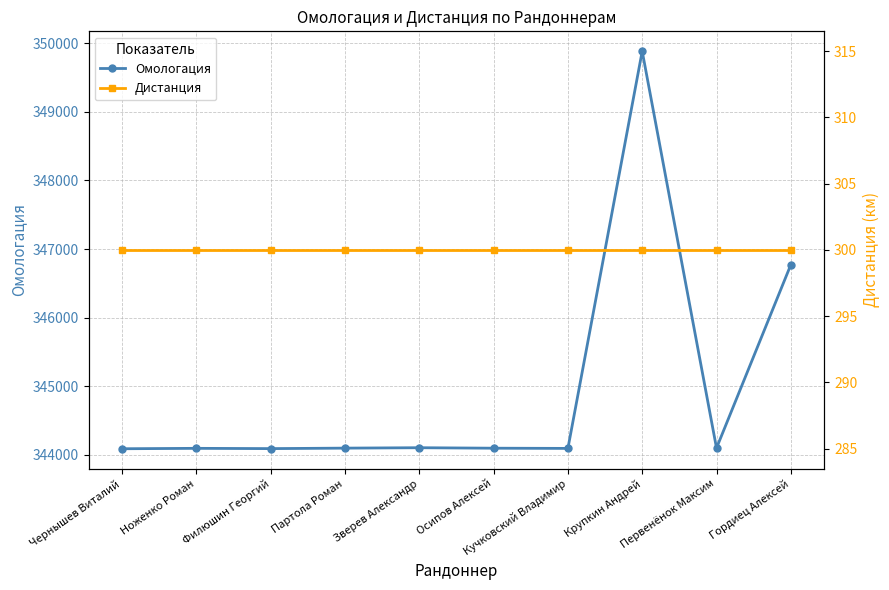

Reading left to right, list all the values displayed in this chart.

Омологация: 344089	344095	344091	344098	344104	344097	344094	349884	344099	346771
Дистанция: 300	300	300	300	300	300	300	300	300	300